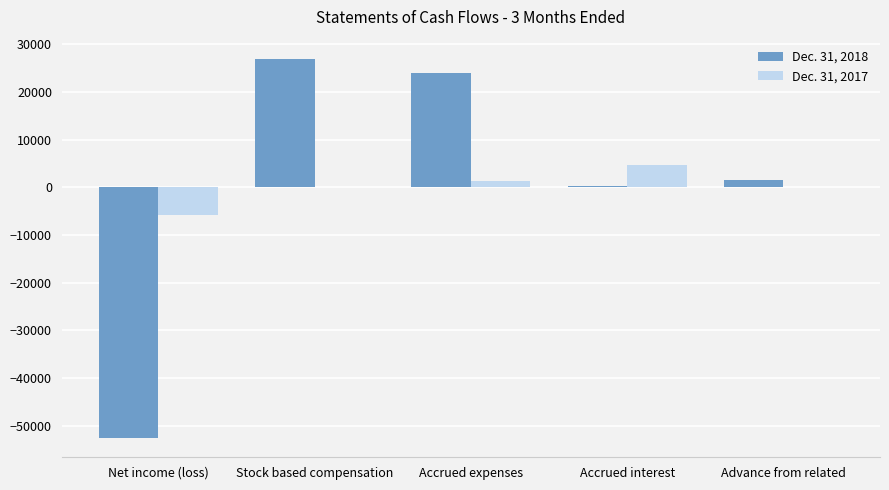

The Dec. 31, 2017 series shows -5875 at Net income (loss). True or false?

True